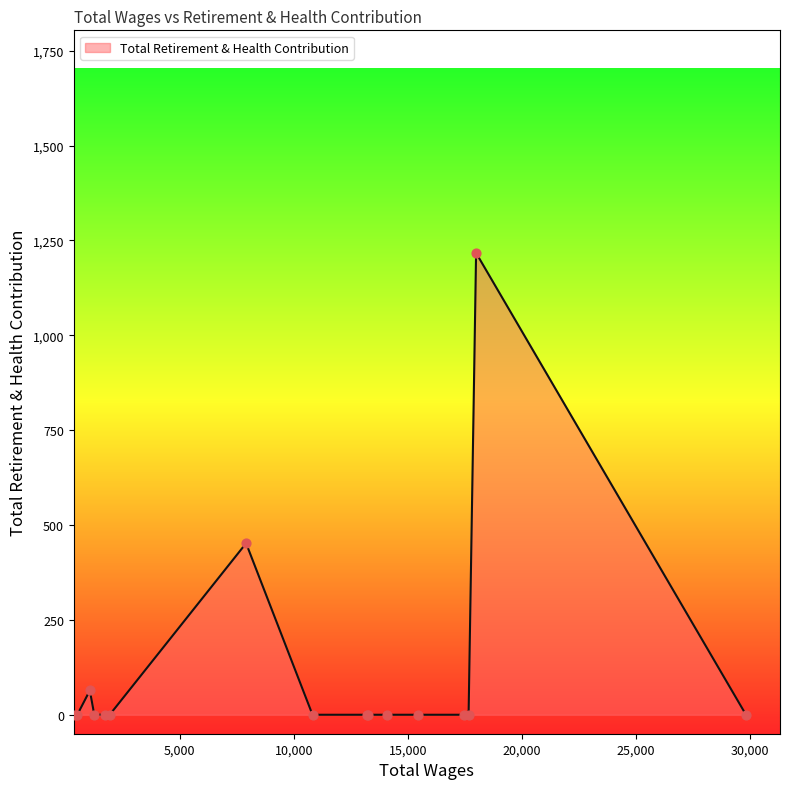

What is the difference between the maximum and minimum values?

1217